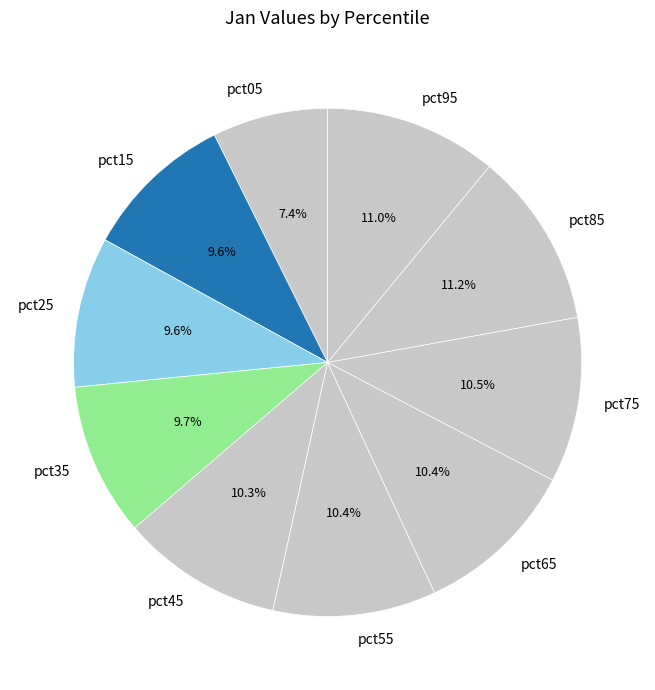

What percentage is the pct85 slice, to the nearest percent?

11%